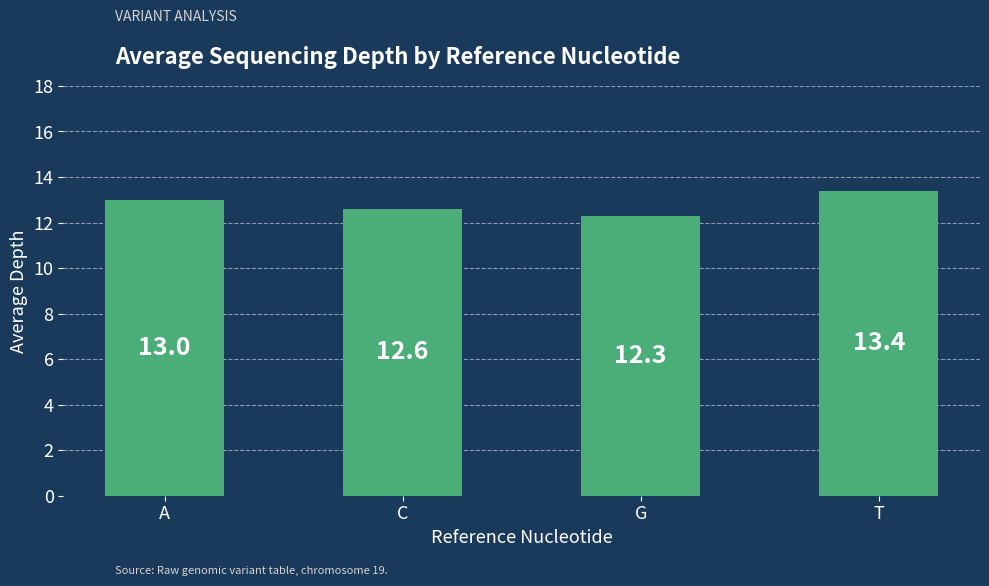

Rank the categories by value from lowest to highest.

G, C, A, T